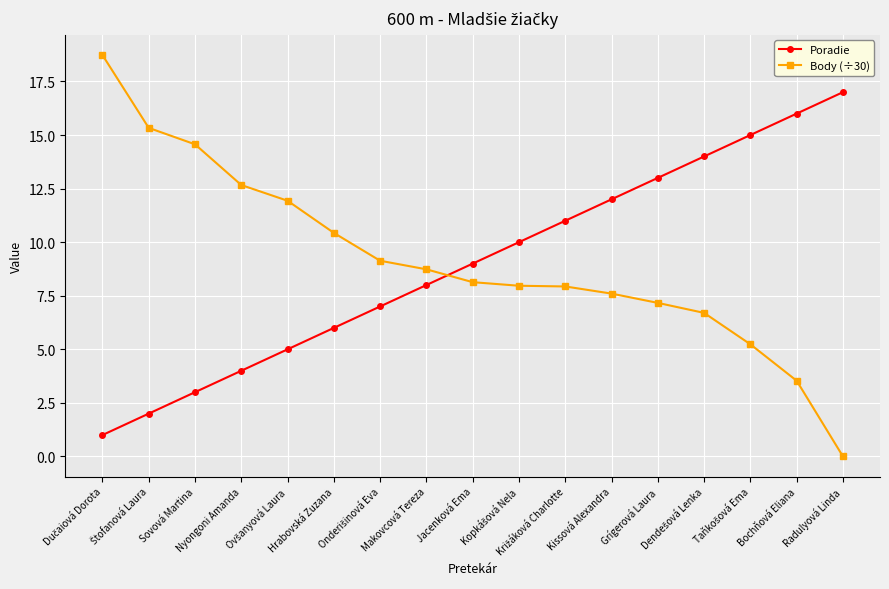

What are all the series names shown in the legend?

Poradie, Body (÷30)